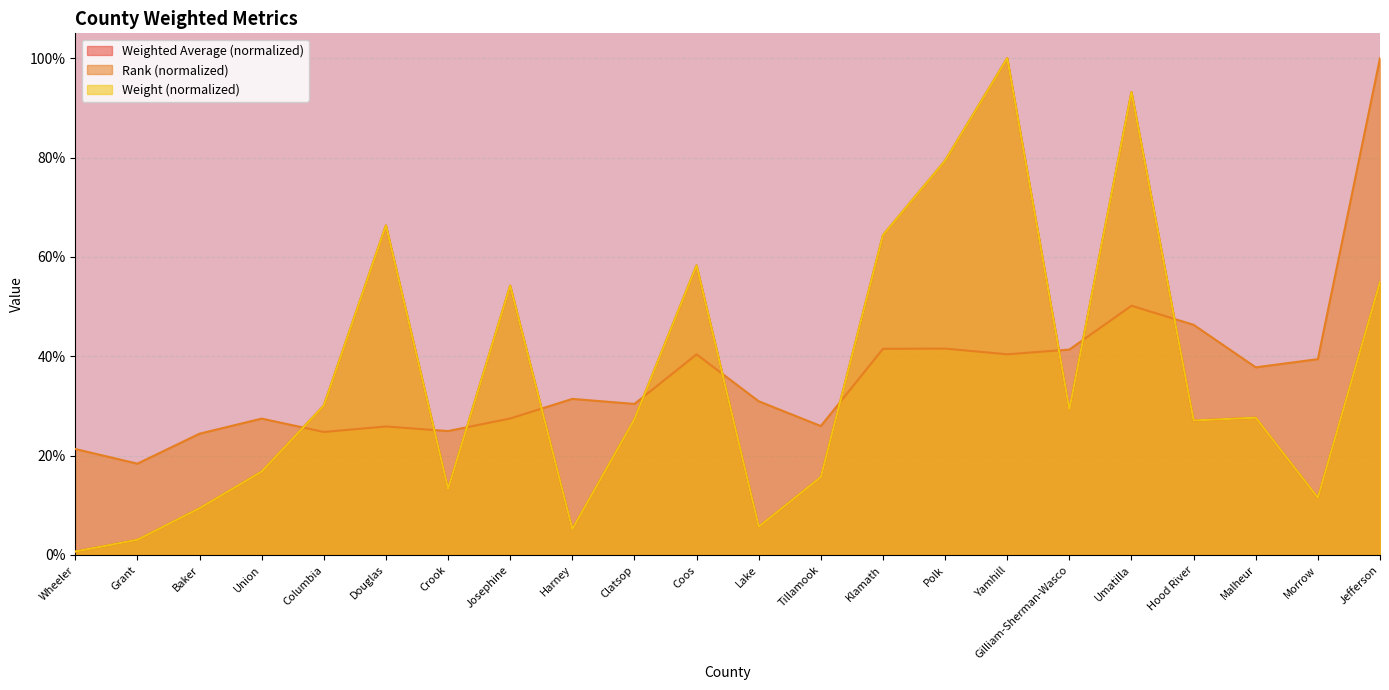

How many lines are shown in the chart?

3